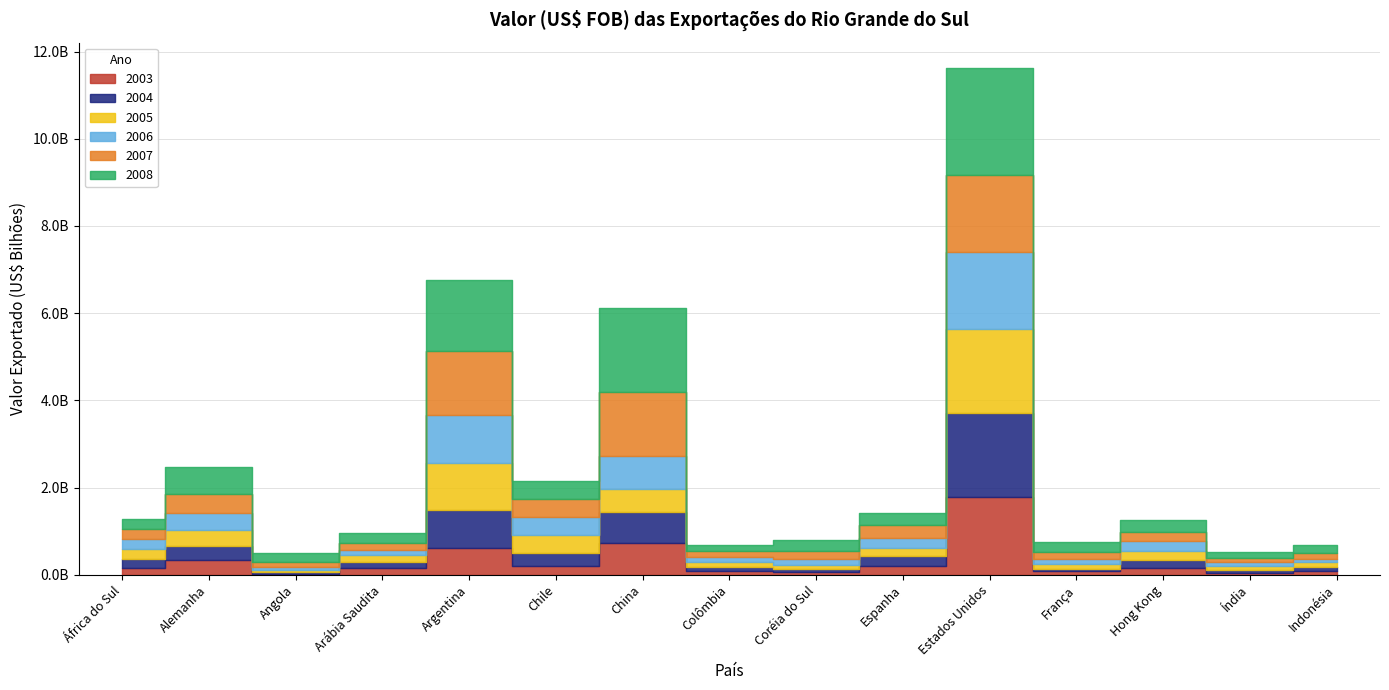

Rank the series at Hong Kong from highest to lowest value.

2008, 2006, 2007, 2005, 2004, 2003